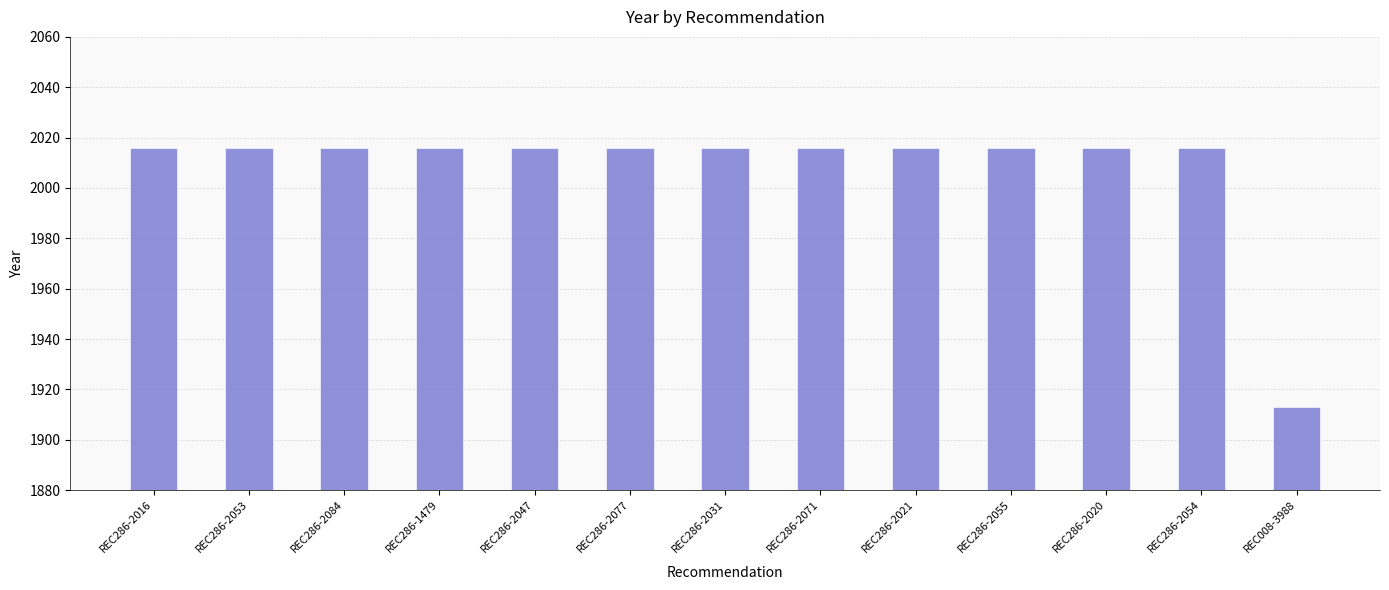

True or false: the data shows 2016 at REC286-2047.

True